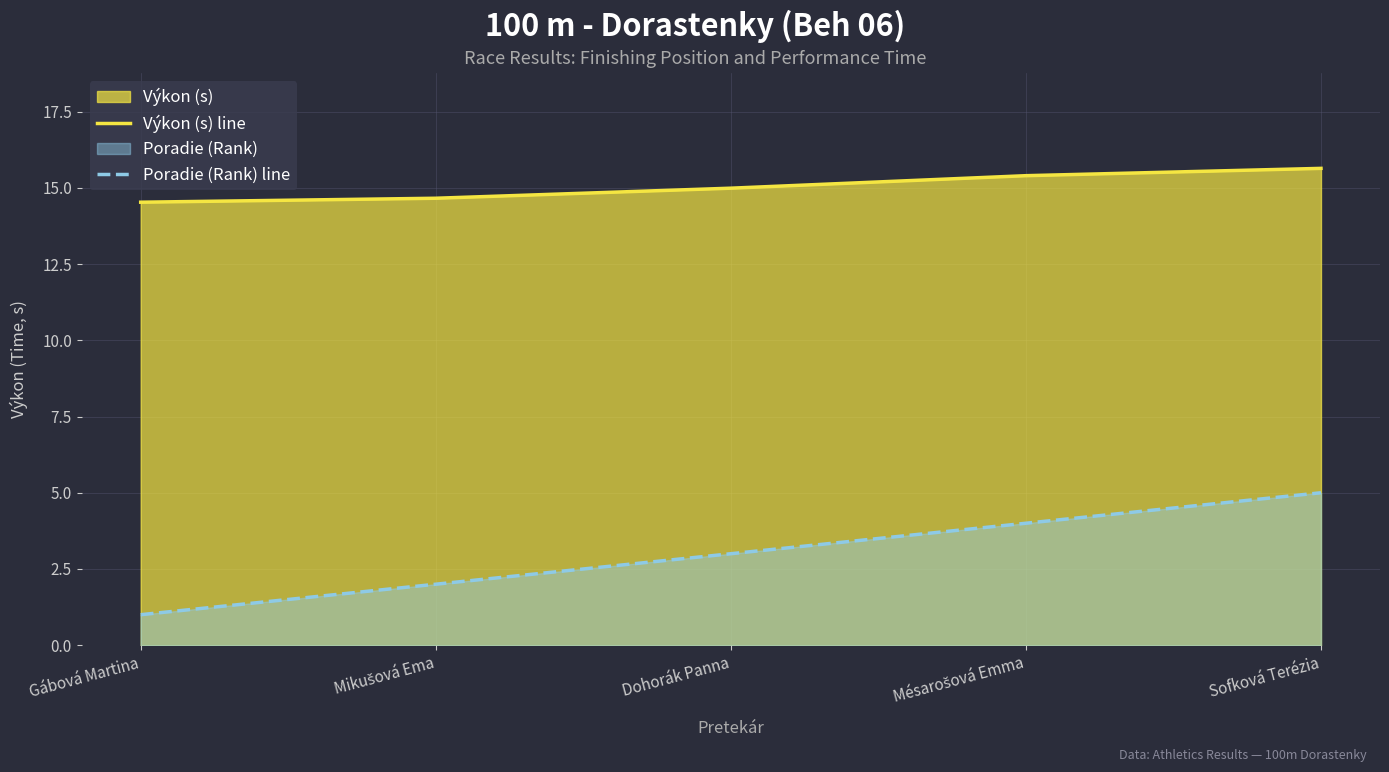

The Poradie (Rank) line series shows 1.5 at Gábová Martina. True or false?

False